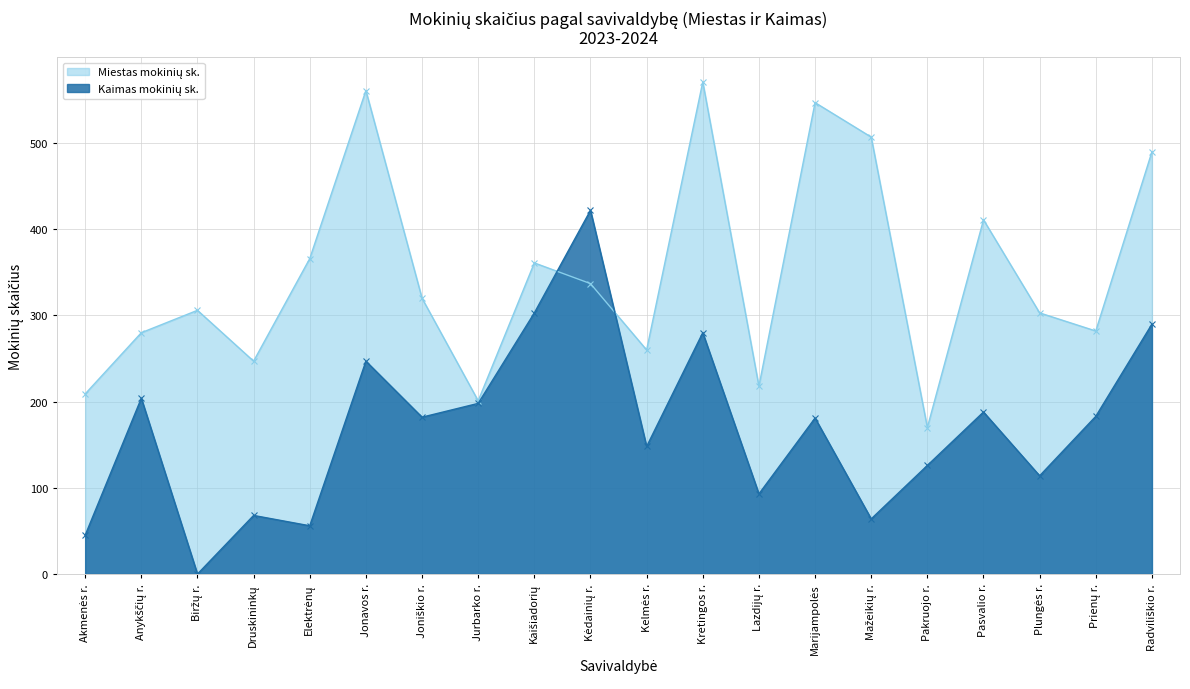

At which label does Miestas mokinių sk. reach its minimum?

Pakruojo r.